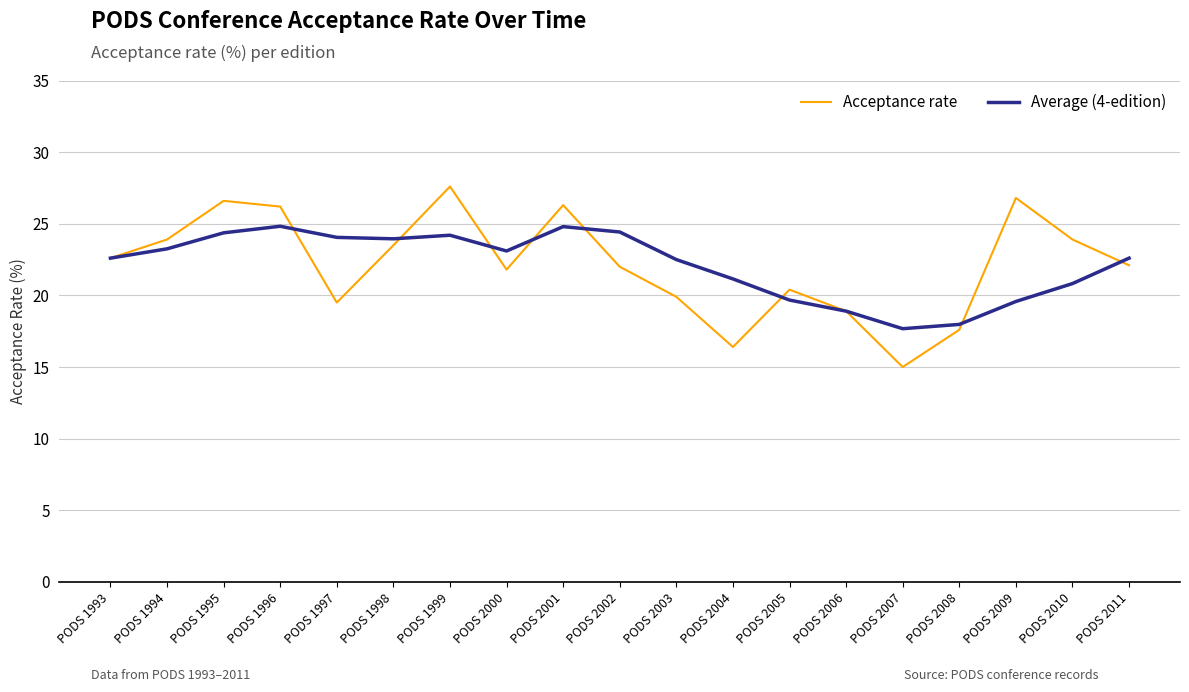

The value of Acceptance rate at PODS 1996 is 26.2. True or false?

True